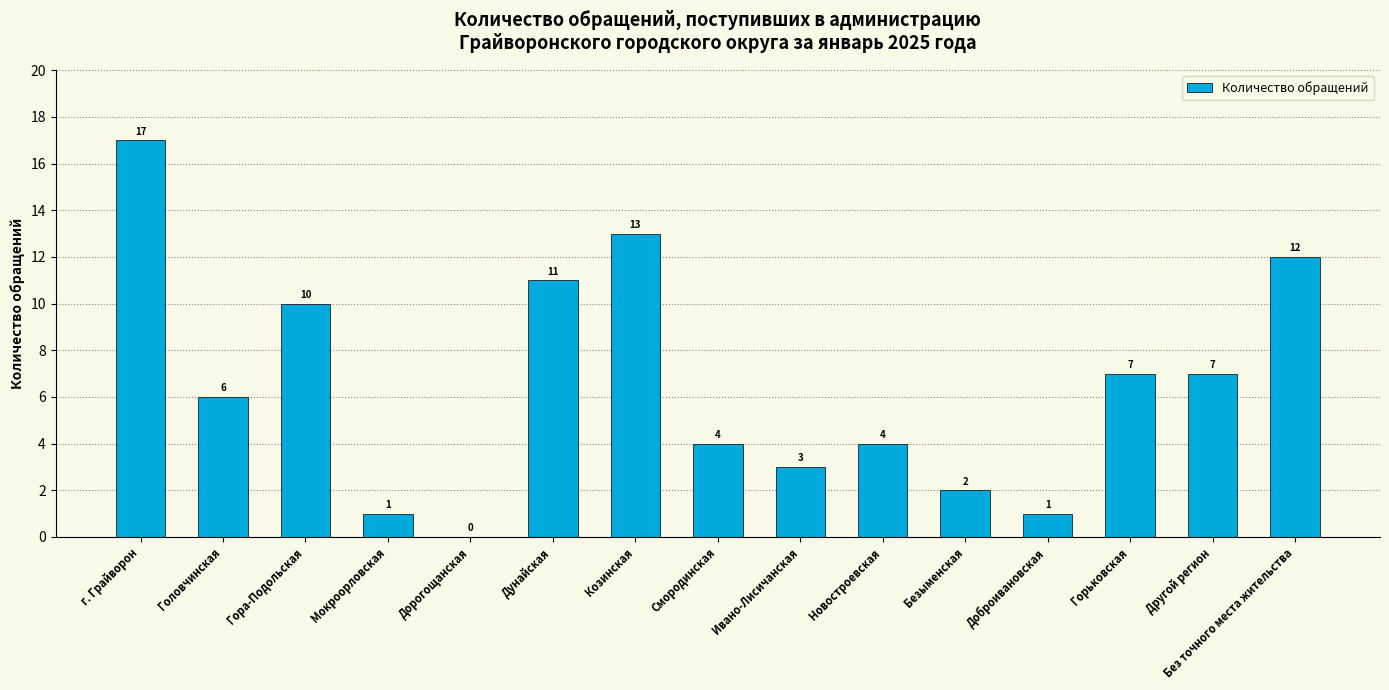

Reading left to right, list all the values displayed in this chart.

г. Грайворон=17	Головчинская=6	Гора-Подольская=10	Мокроорловская=1	Дорогощанская=0	Дунайская=11	Козинская=13	Смородинская=4	Ивано-Лисичанская=3	Новостроевская=4	Безыменская=2	Доброивановская=1	Горьковская=7	Другой регион=7	Без точного места жительства=12